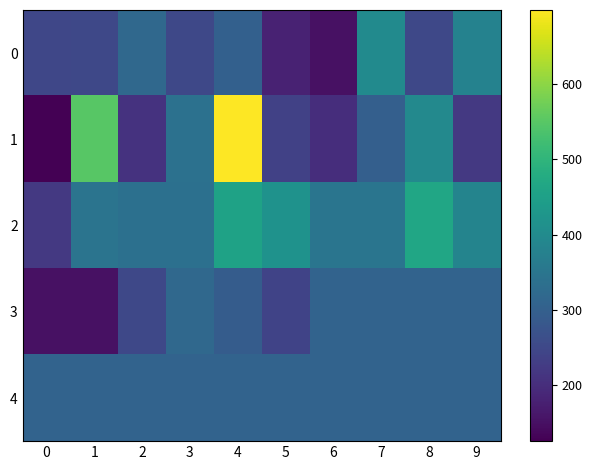

Which series changed the most between 1 and 3?

1